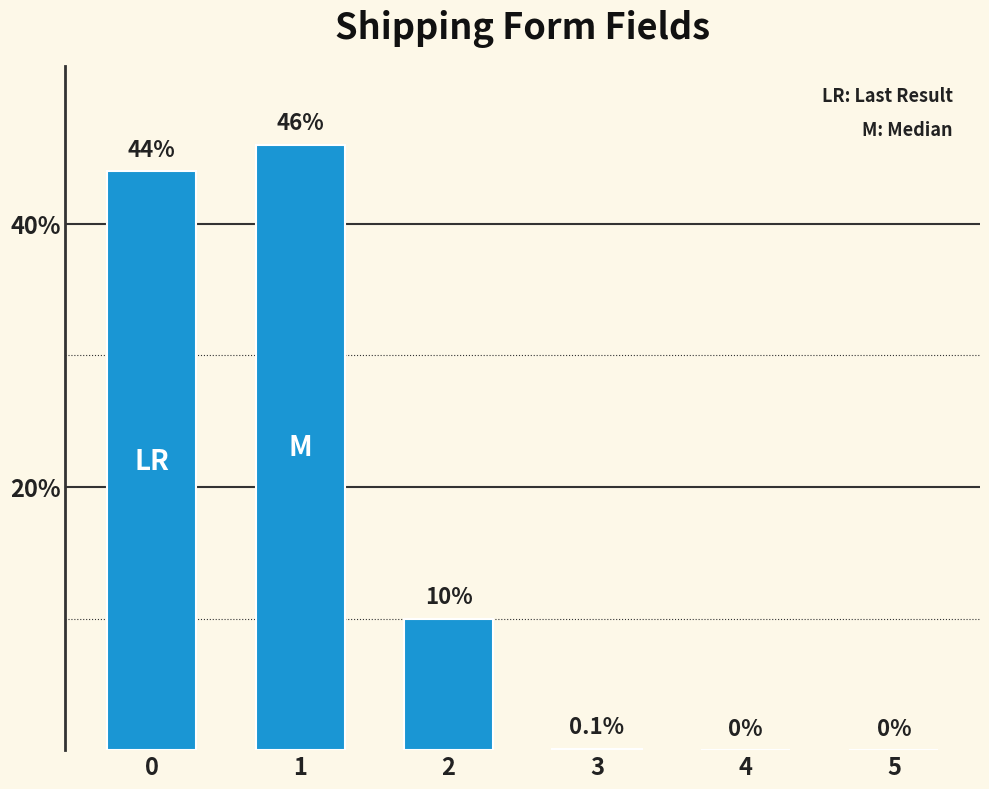

What is the maximum value shown in the chart?

46.0